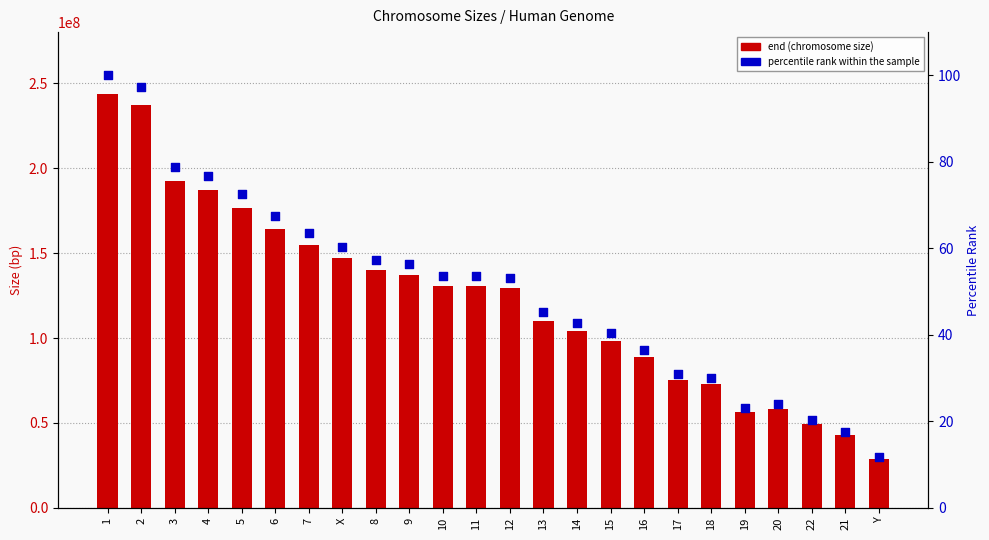

At which category is the sum across all series the highest?

1